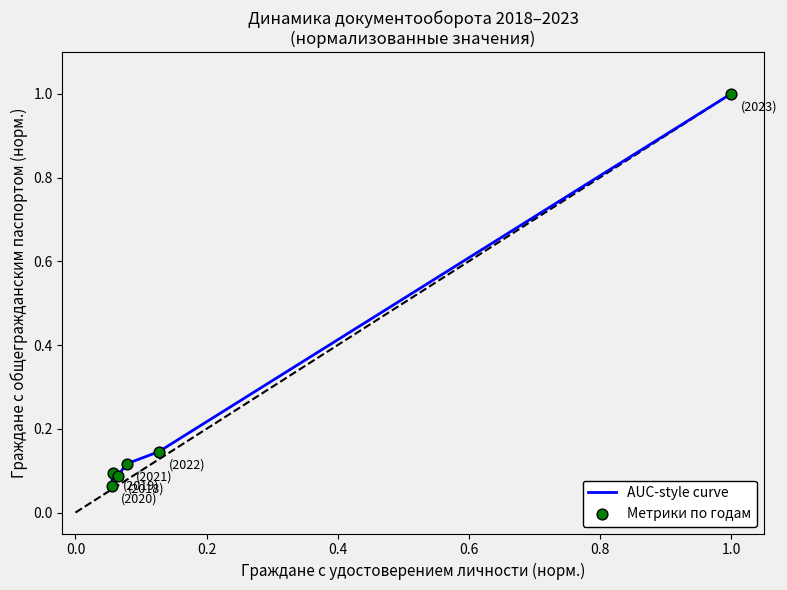

True or false: the data has more than 2 interior local peaks.

False